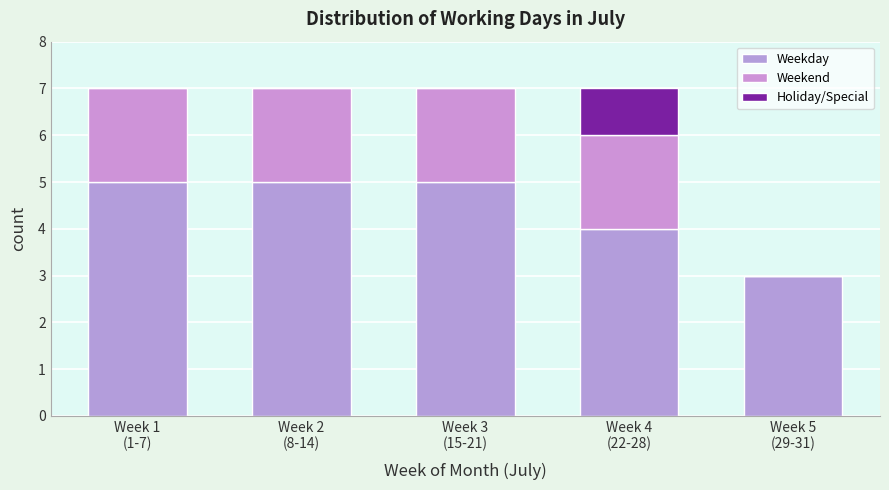

Are the bars horizontal?

No